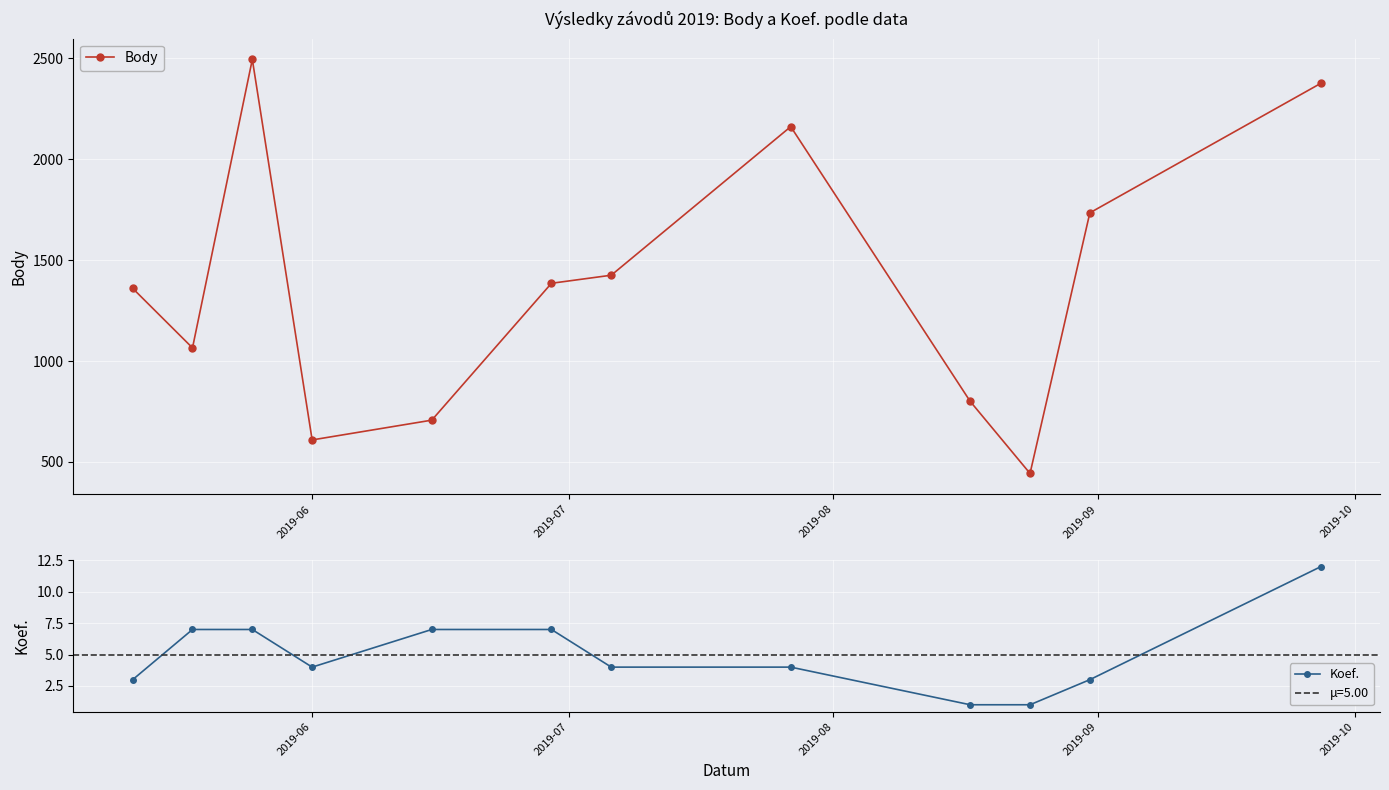

What are all the series names shown in the legend?

Body, Koef.